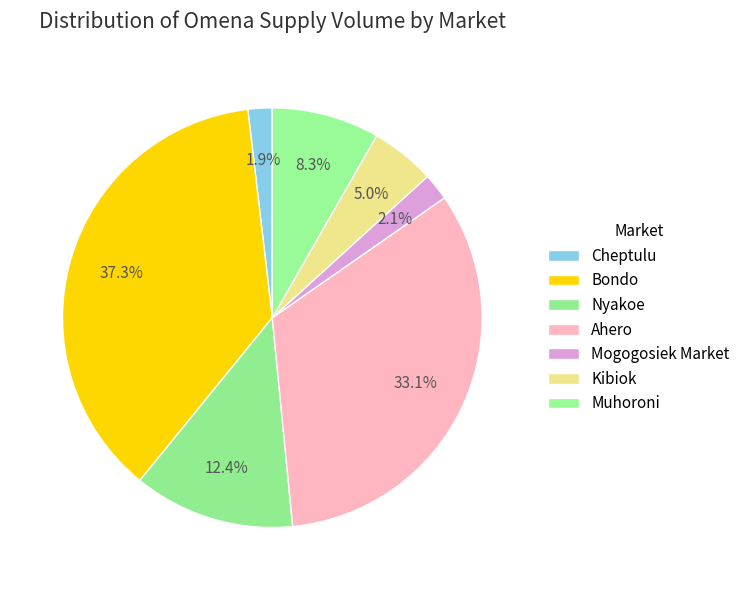

How many segments does this pie chart have?

7